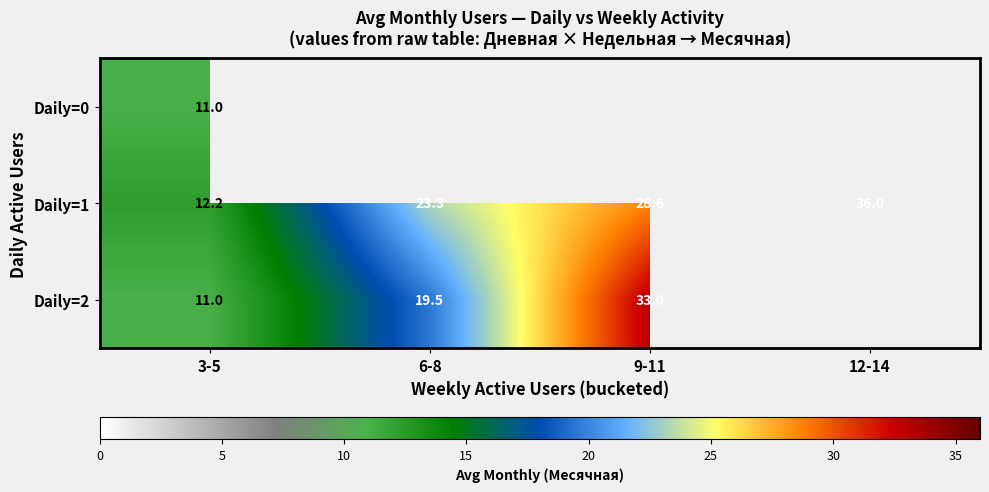

List the labels in order of Daily=1 value, largest first.

12-14, 9-11, 6-8, 3-5